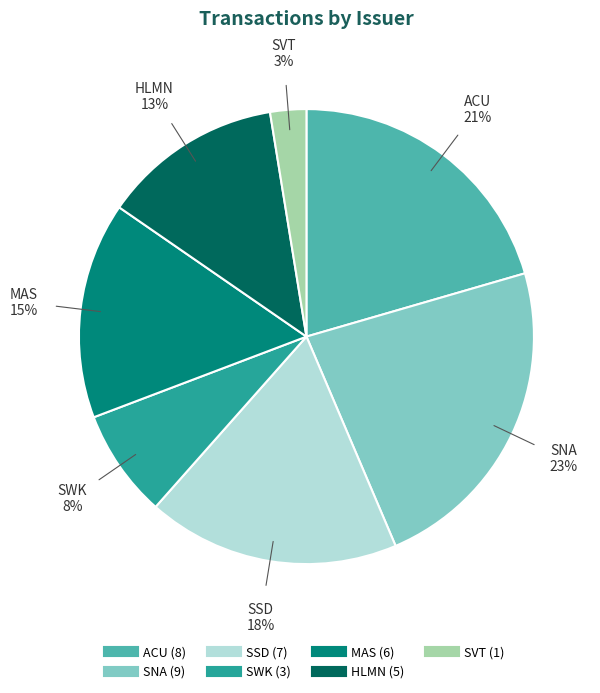

To the nearest percent, what portion does HLMN represent?

13%